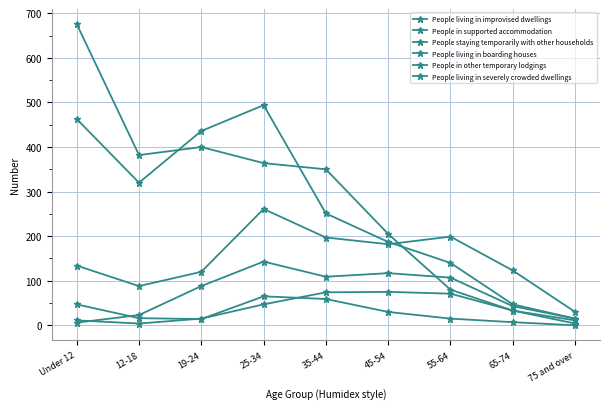

What is the average value of the People in supported accommodation series?

278